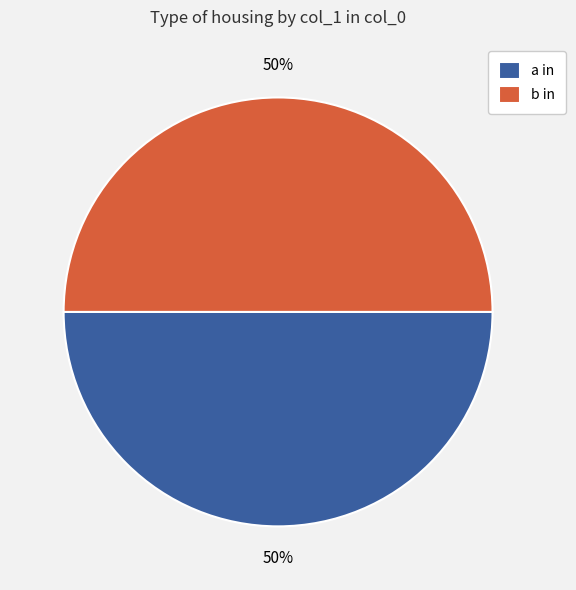

What percentage is the a in slice, to the nearest percent?

50%